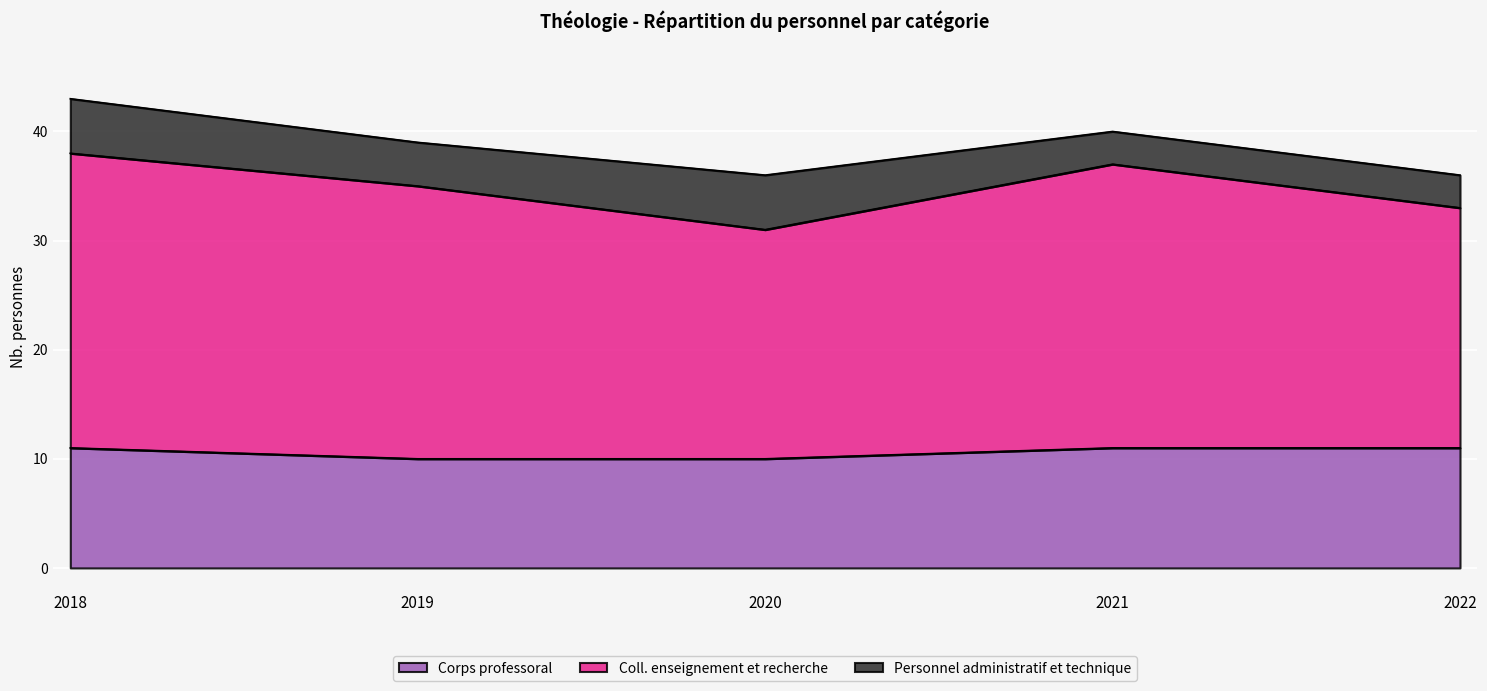

Is the value of Corps professoral at 2022 greater than the value of Coll. enseignement et recherche at 2019?

No